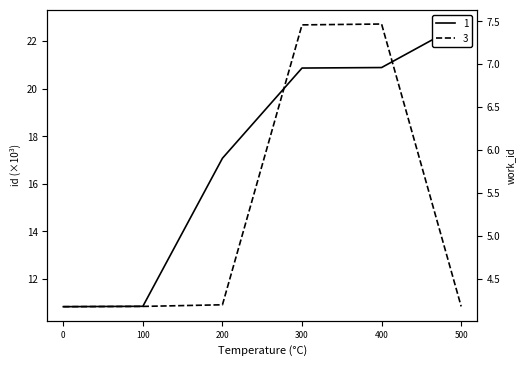

True or false: 3 and 1 intersect in this chart.

False